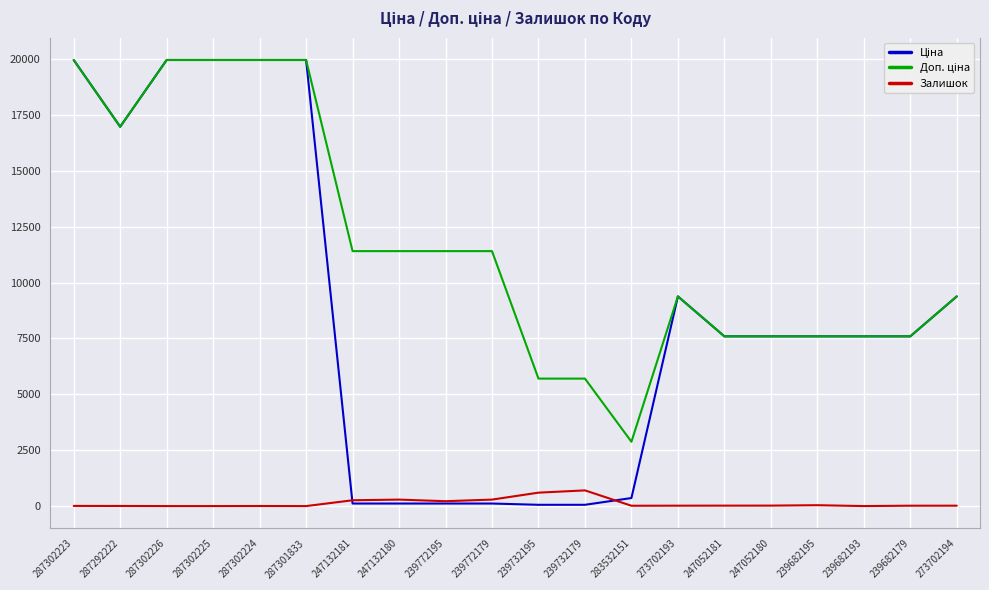

What is the difference between the maximum and minimum values in the Залишок series?

702.0